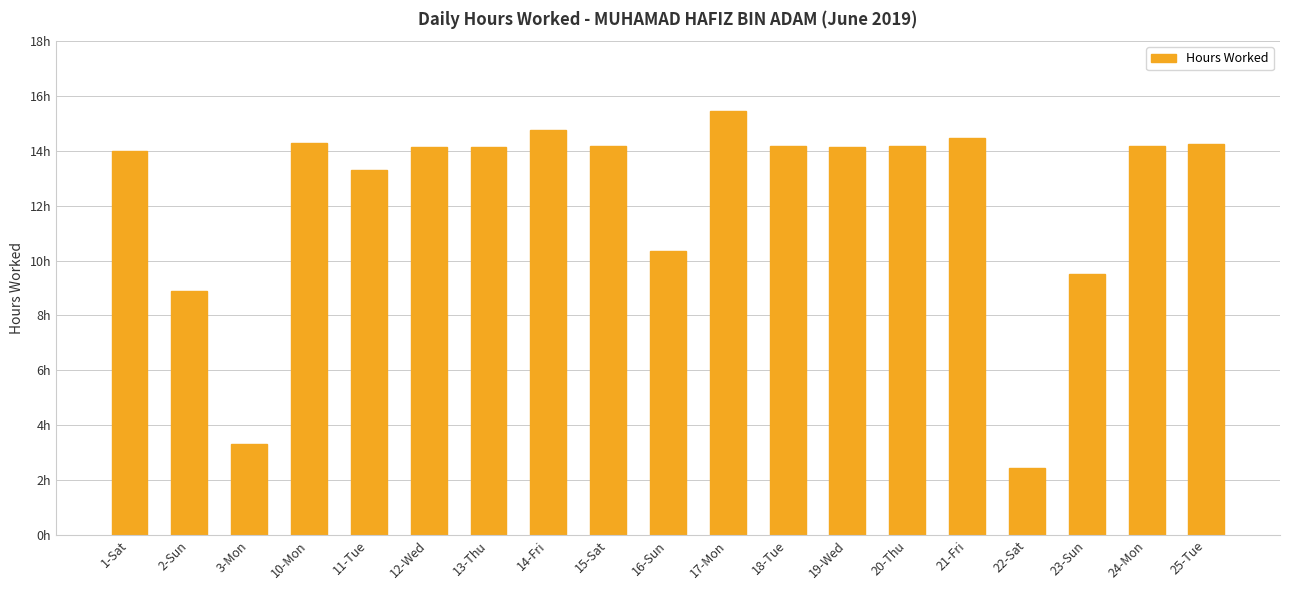

What is the label of the 18th bar from the right?

2-Sun